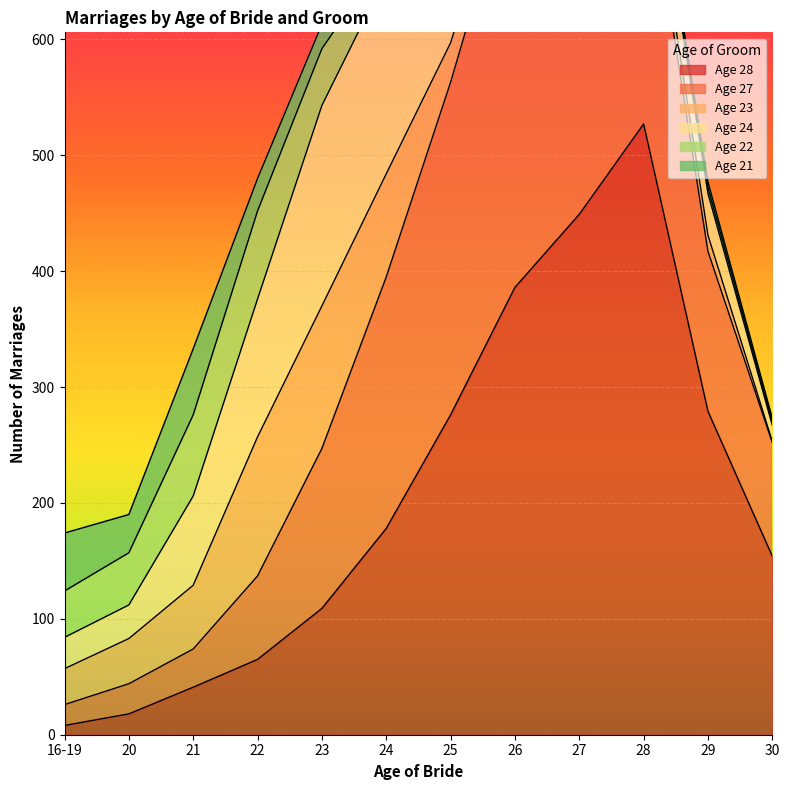

Between 22 and 30, which series saw the biggest shift?

Age 23